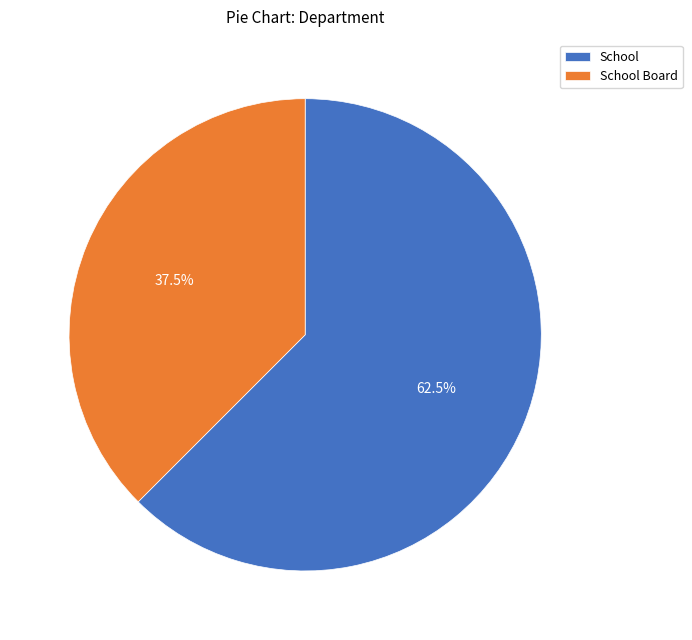

How many segments does this pie chart have?

2